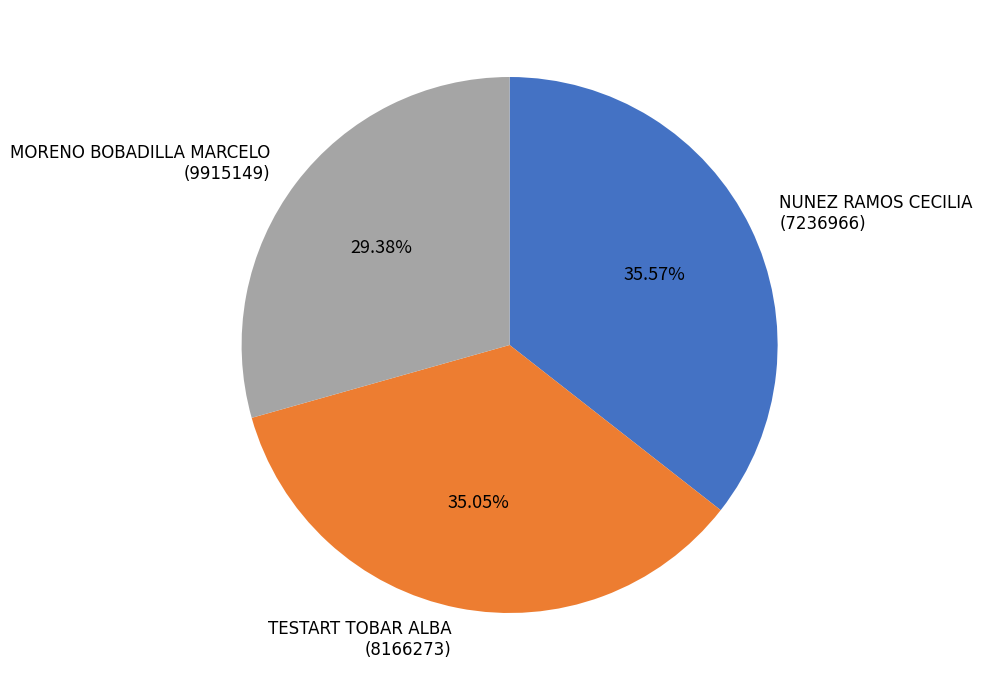

Which category has the smallest portion of the pie?

MORENO BOBADILLA MARCELO (9915149)